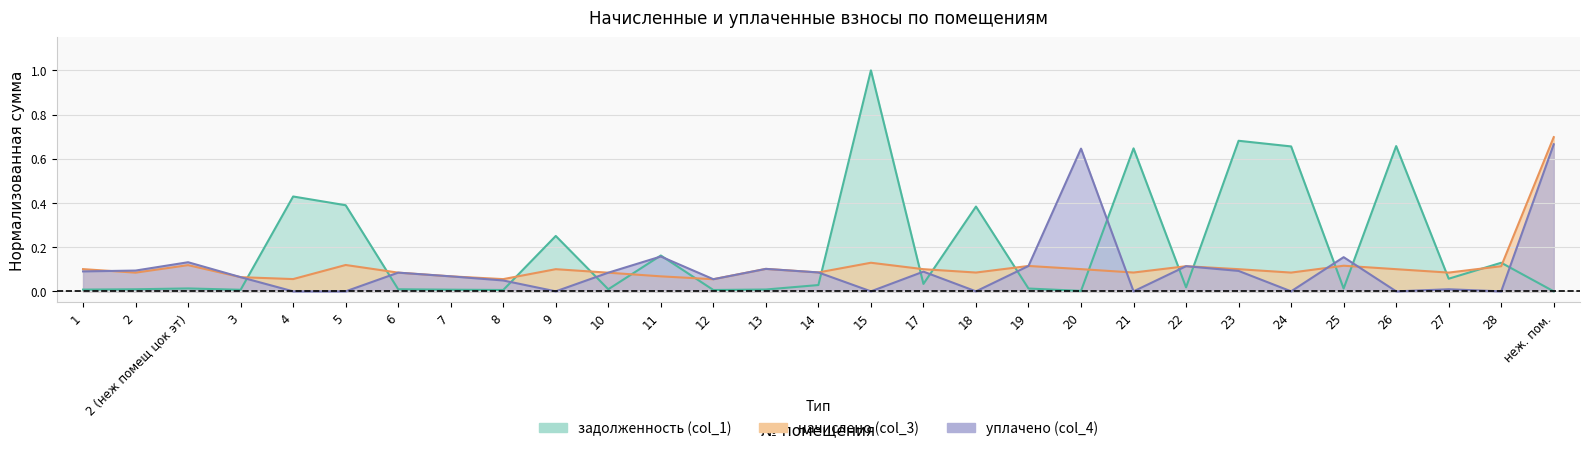

Which series has the largest total across all categories?

задолженность (col_1)